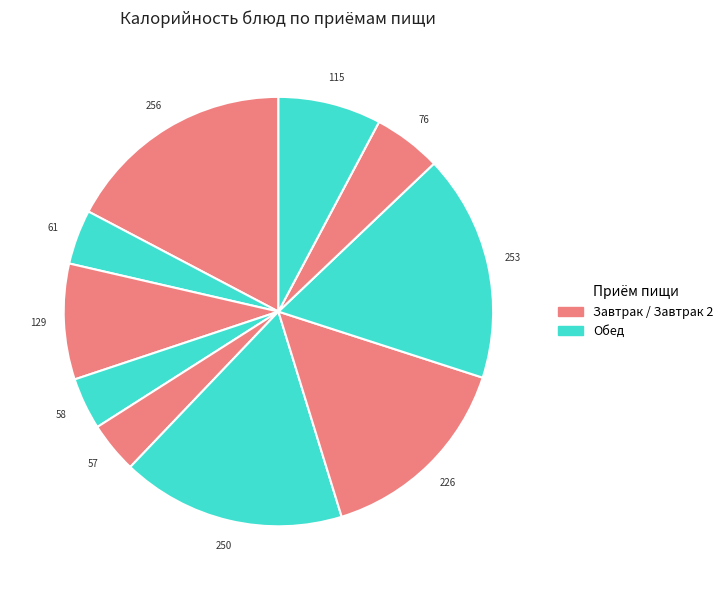

How many segments does this pie chart have?

10